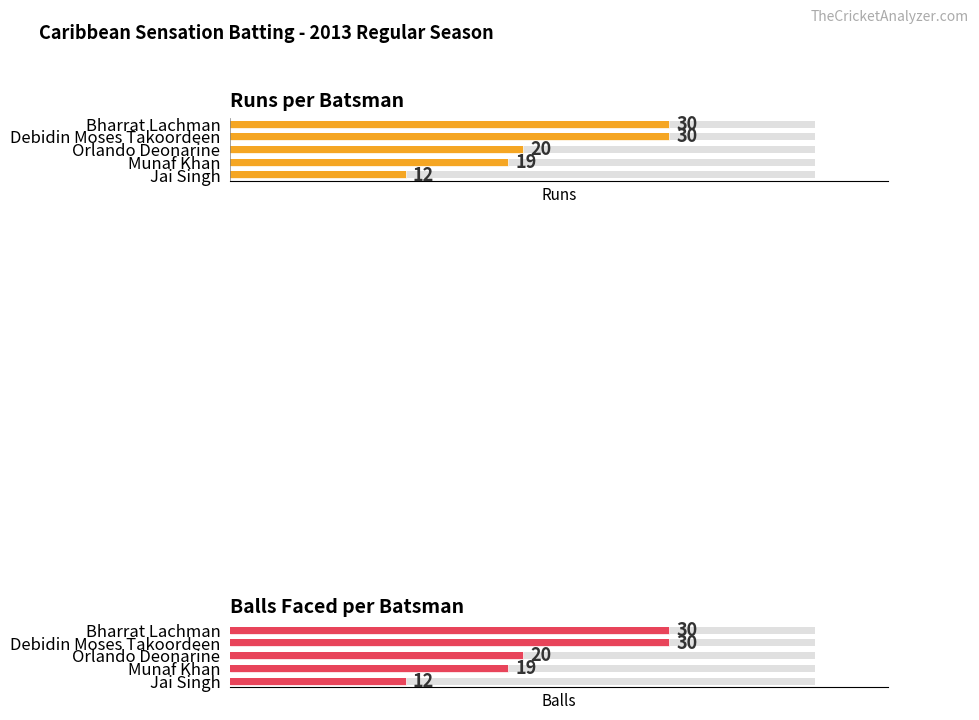

Rank the categories by Runs value from highest to lowest.

Bharrat Lachman, Debidin Moses Takoordeen, Orlando Deonarine, Munaf Khan, Jai Singh